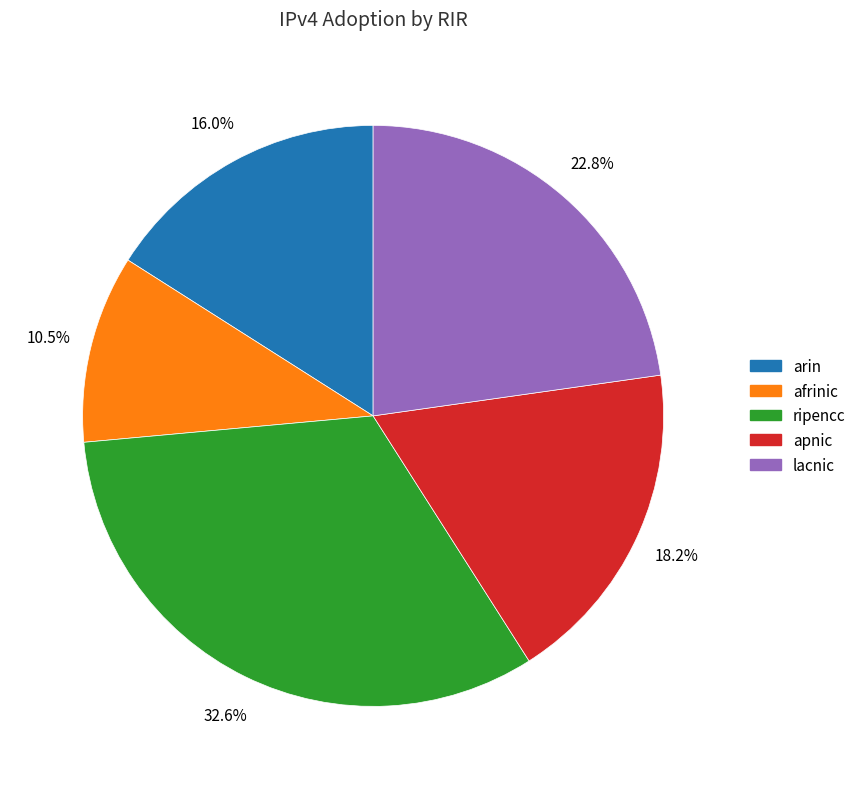

The arin slice represents 16% of the pie. True or false?

True